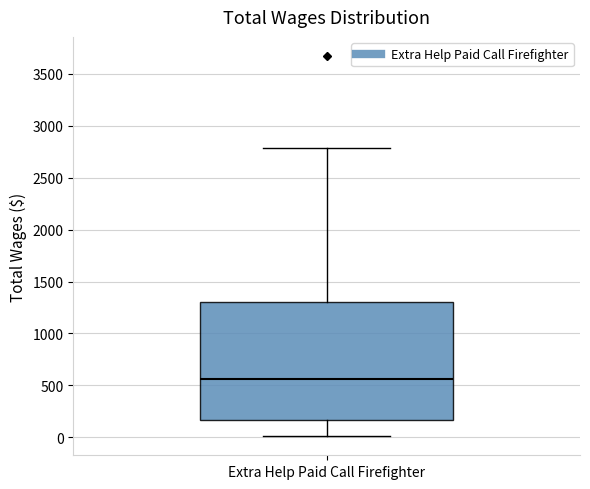

Read this box plot against the y-axis: the position of the median line, the range covered by the box, and the ends of both whiskers. The values are not printed on the chart, so give them approximately, as read against the axis.

median 550, box 150 to 1300, whiskers 0 to 2800